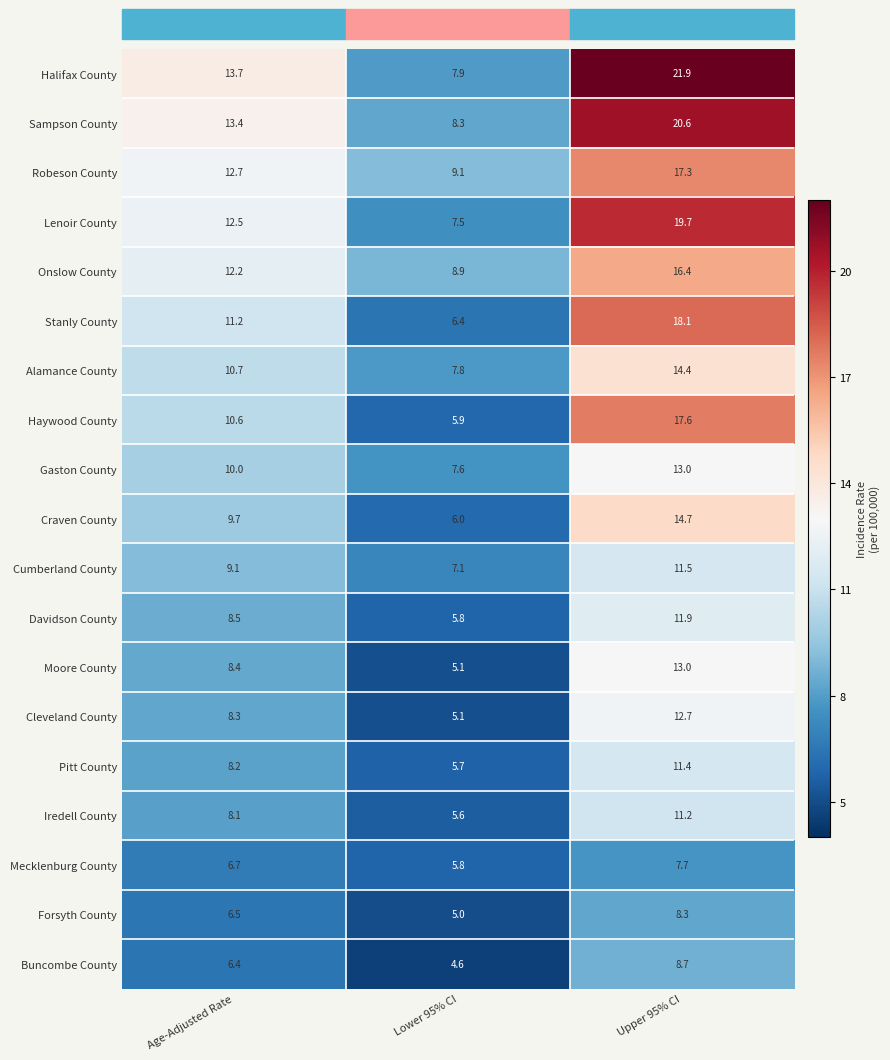

What is the difference between the maximum and minimum values in the Stanly County series?

11.7